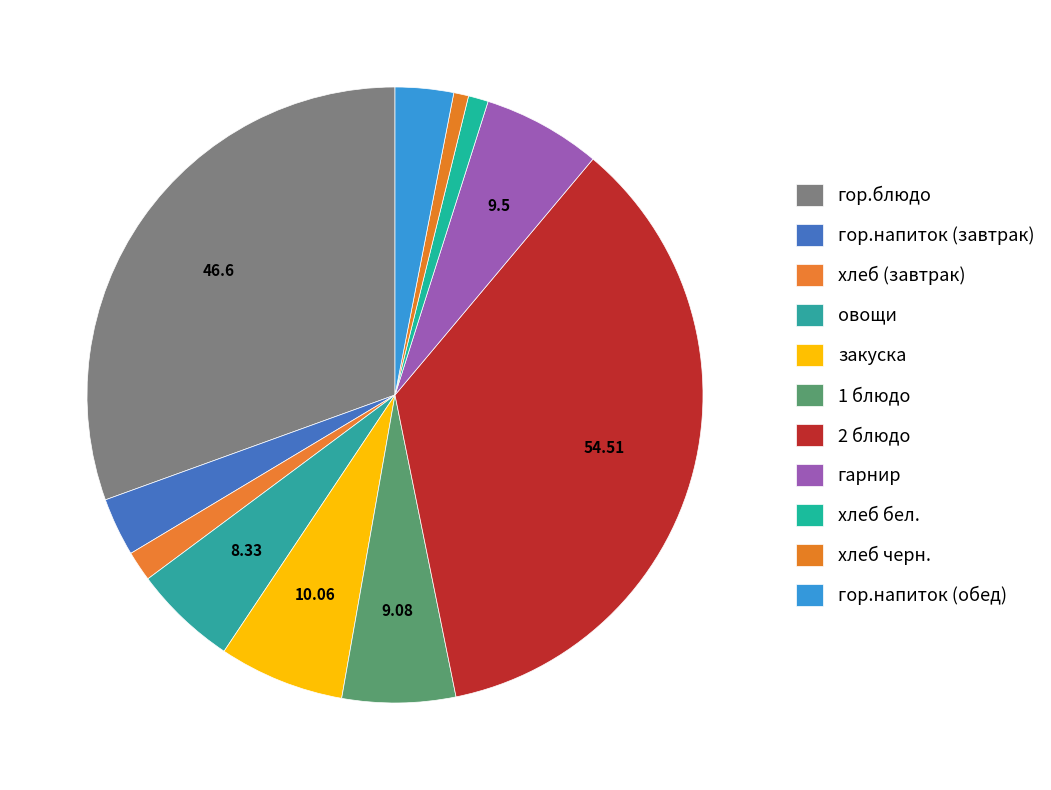

Rank the categories by value from lowest to highest.

хлеб черн., хлеб бел., хлеб (завтрак), гор.напиток (обед), гор.напиток (завтрак), овощи, 1 блюдо, гарнир, закуска, гор.блюдо, 2 блюдо